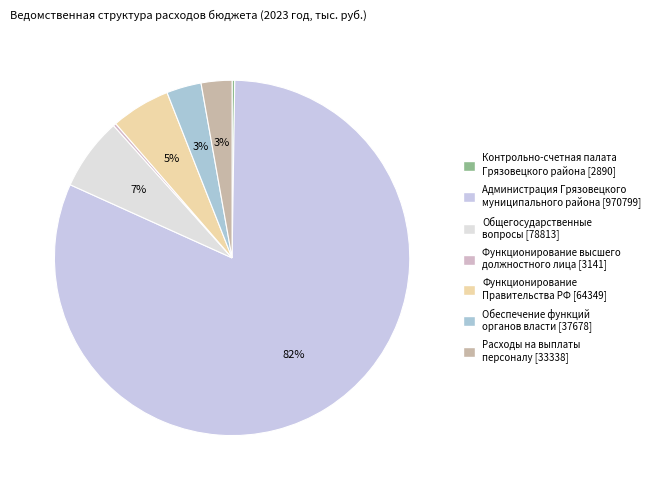

How many segments does this pie chart have?

7